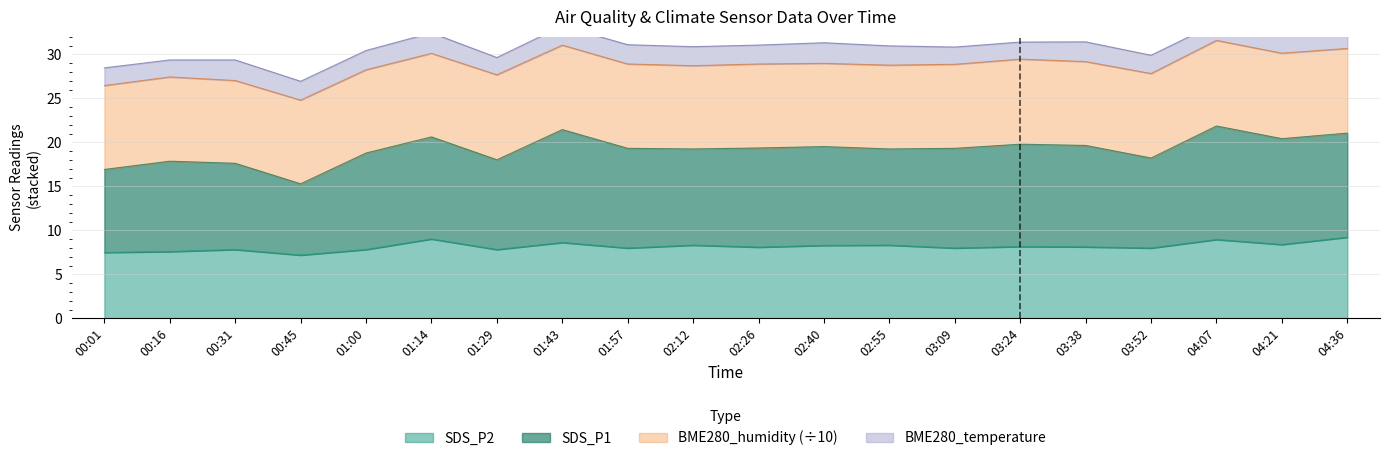

The value of SDS_P2 at 02:55 is 3.9. True or false?

False